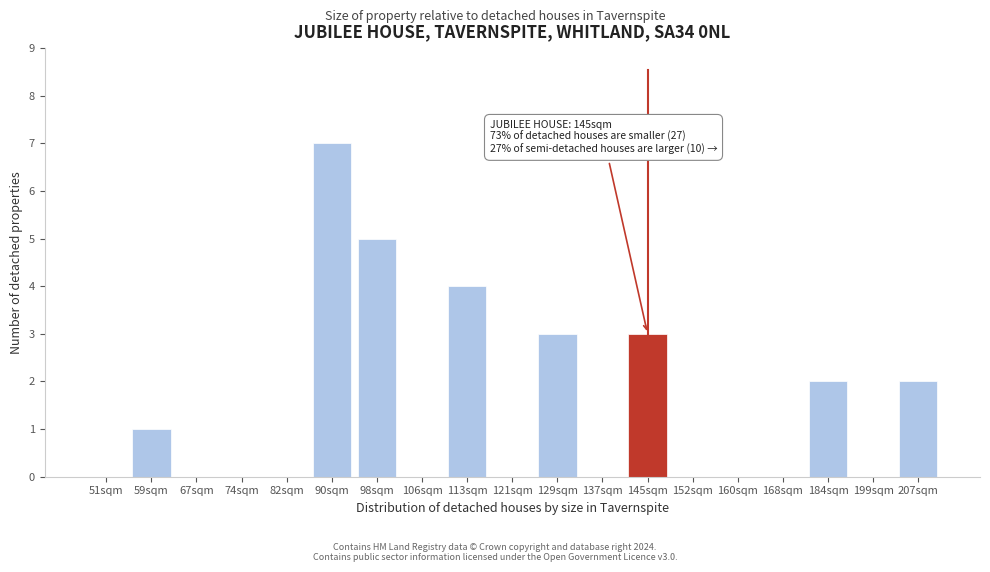

Reading right to left, extract all data points from this chart.

207sqm=2	199sqm=0	184sqm=2	168sqm=0	160sqm=0	152sqm=0	145sqm=3	137sqm=0	129sqm=3	121sqm=0	113sqm=4	106sqm=0	98sqm=5	90sqm=7	82sqm=0	74sqm=0	67sqm=0	59sqm=1	51sqm=0